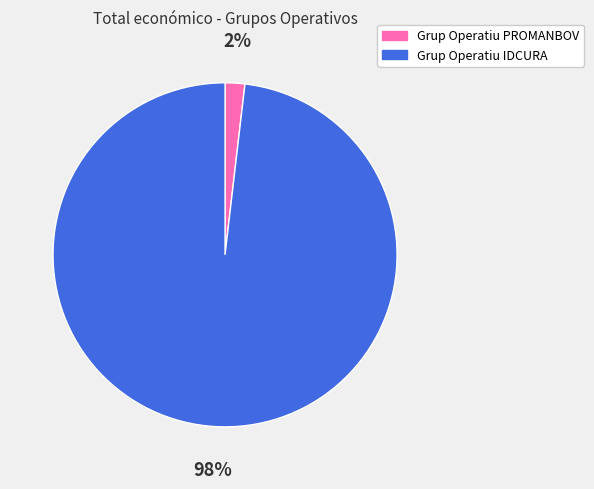

How many segments does this pie chart have?

2